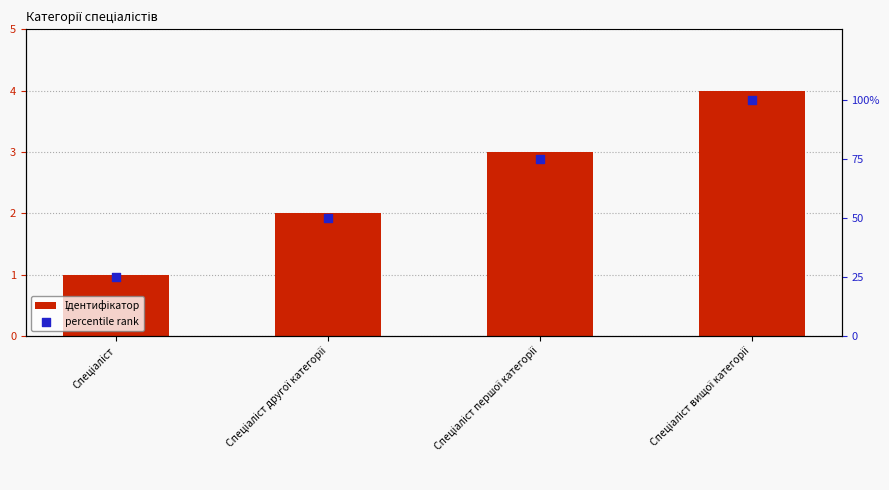

What is the total value across all series at Спеціаліст першої категорії?

78